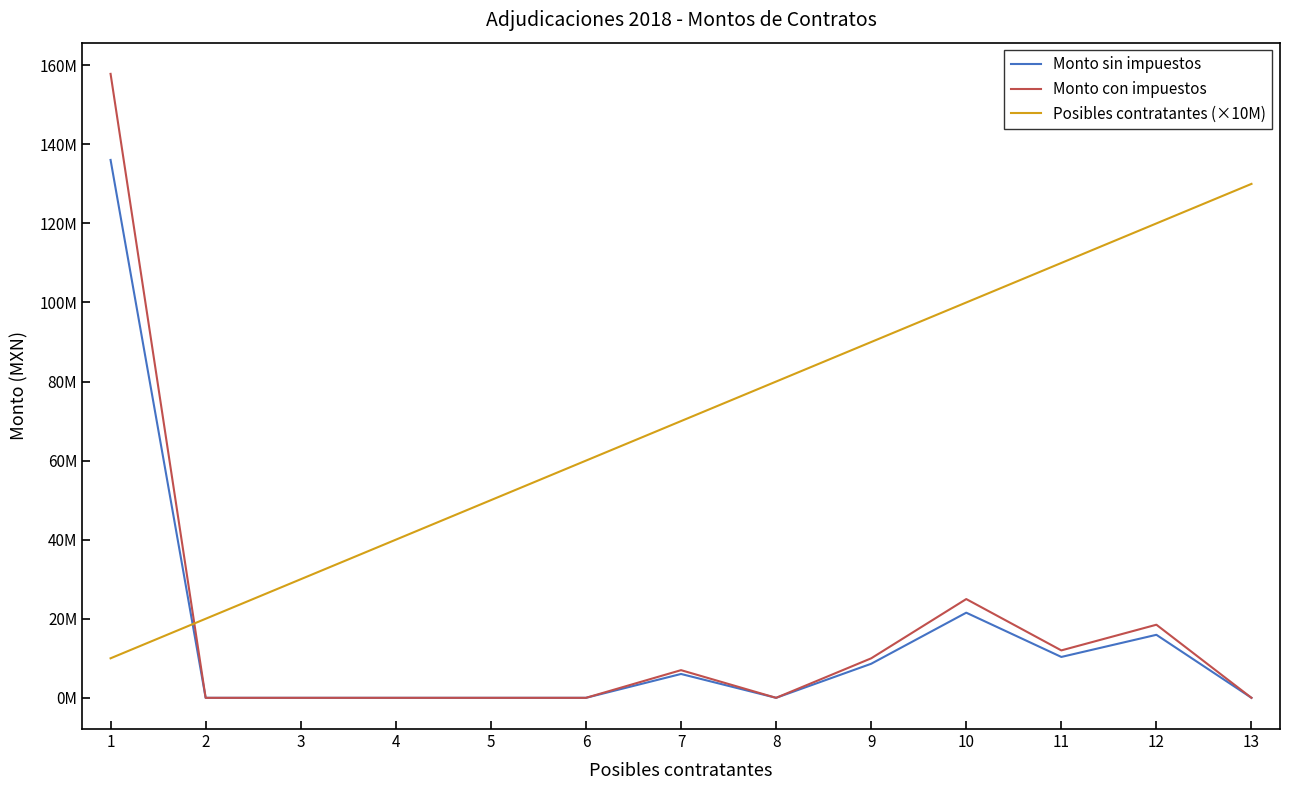

How many interior local valleys does the Monto con impuestos series have?

2